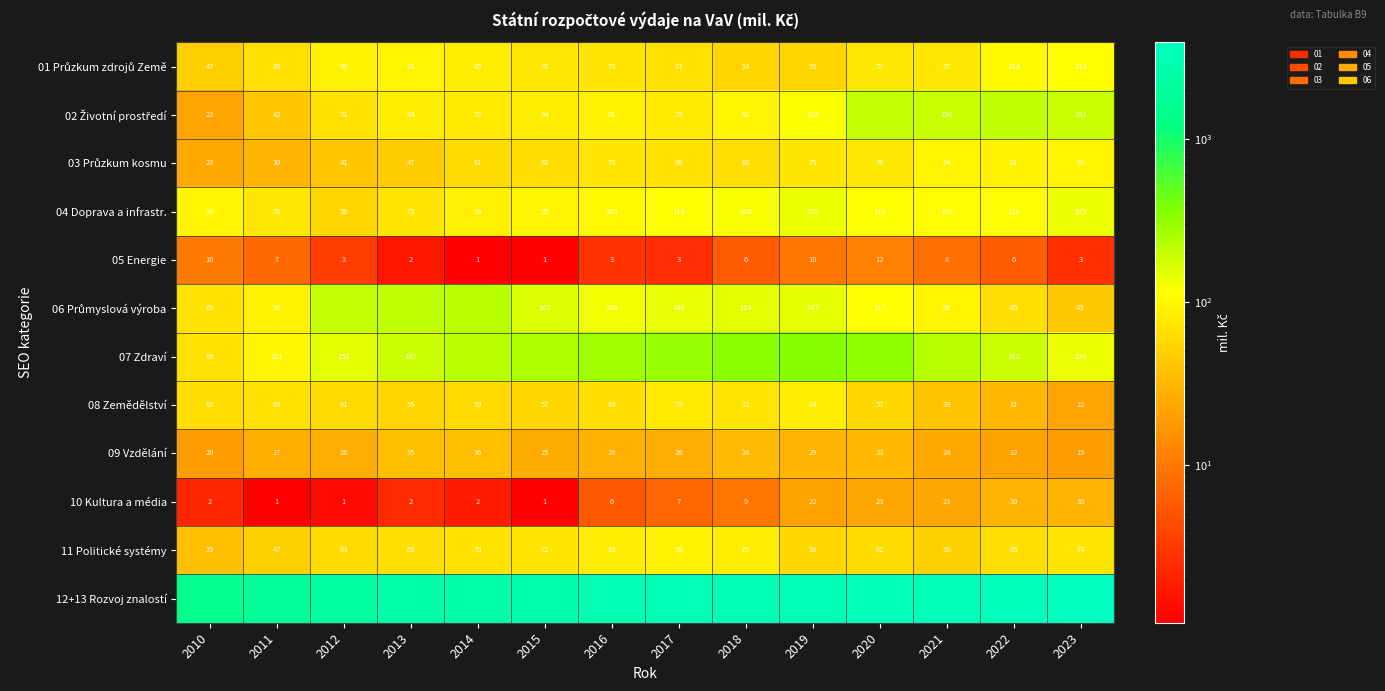

The value of 08 Zemědělství at 2022 is 21.5. True or false?

False